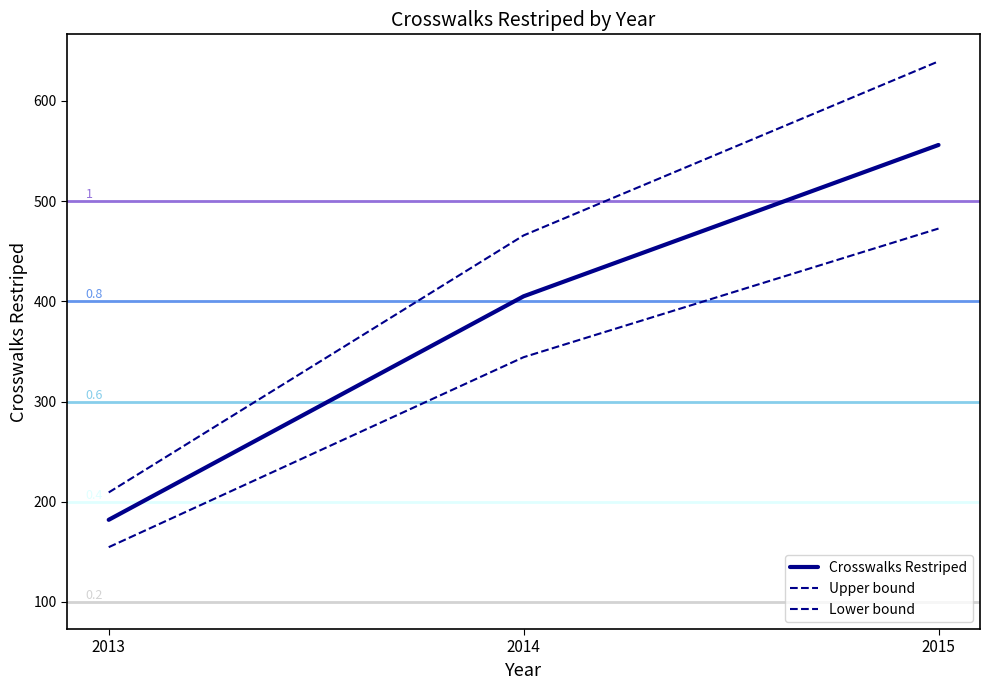

Does the chart display data point markers on the line(s)?

No